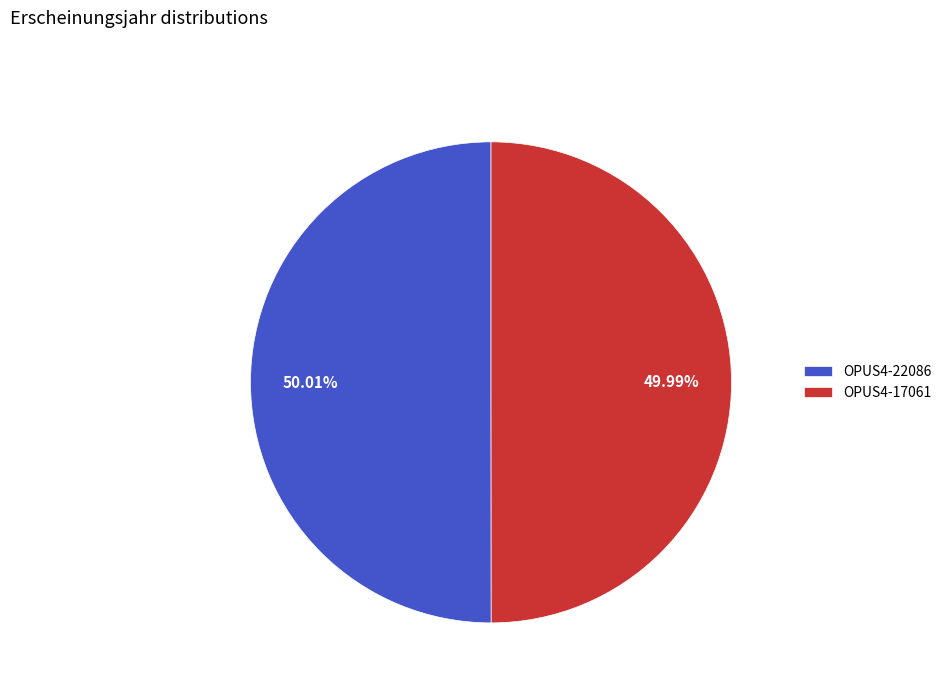

How many slices are in this pie chart?

2